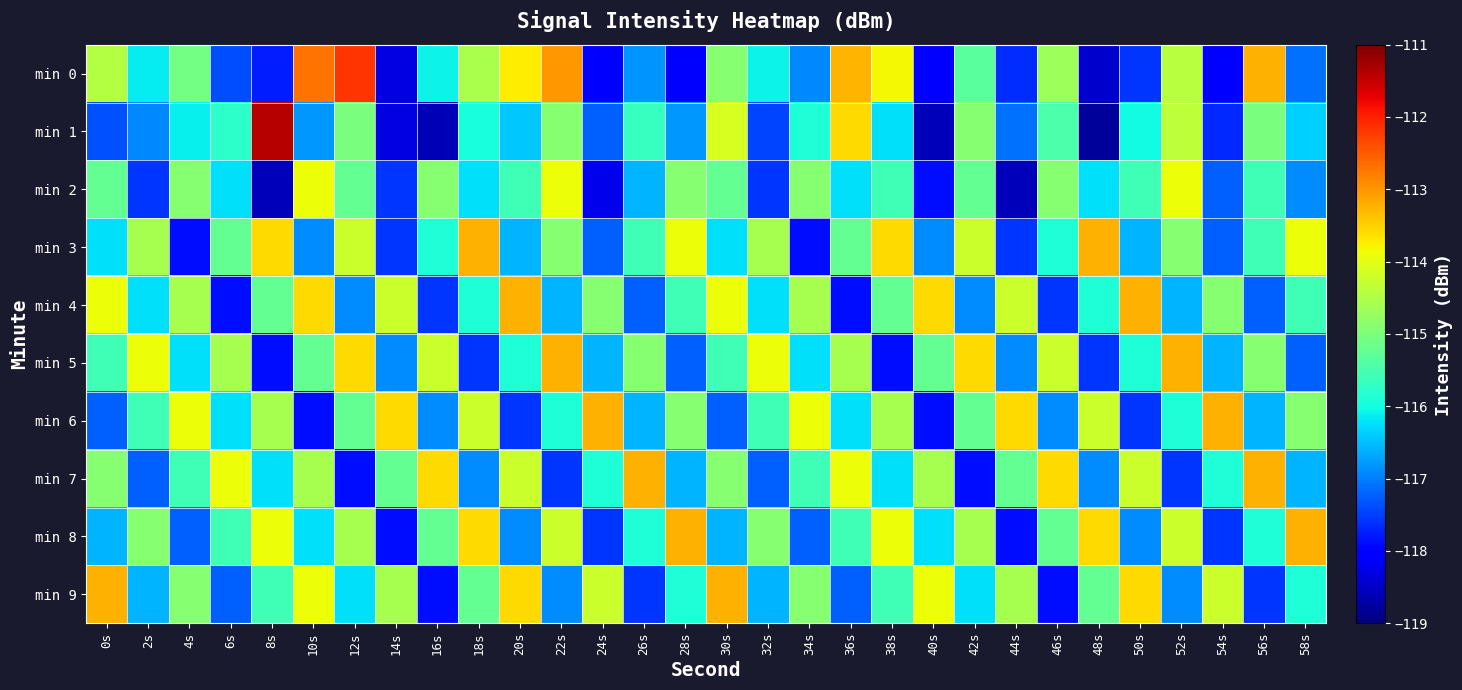

At 44s, list the series in order from smallest to largest.

min 2, min 8, min 0, min 3, min 1, min 5, min 7, min 9, min 4, min 6